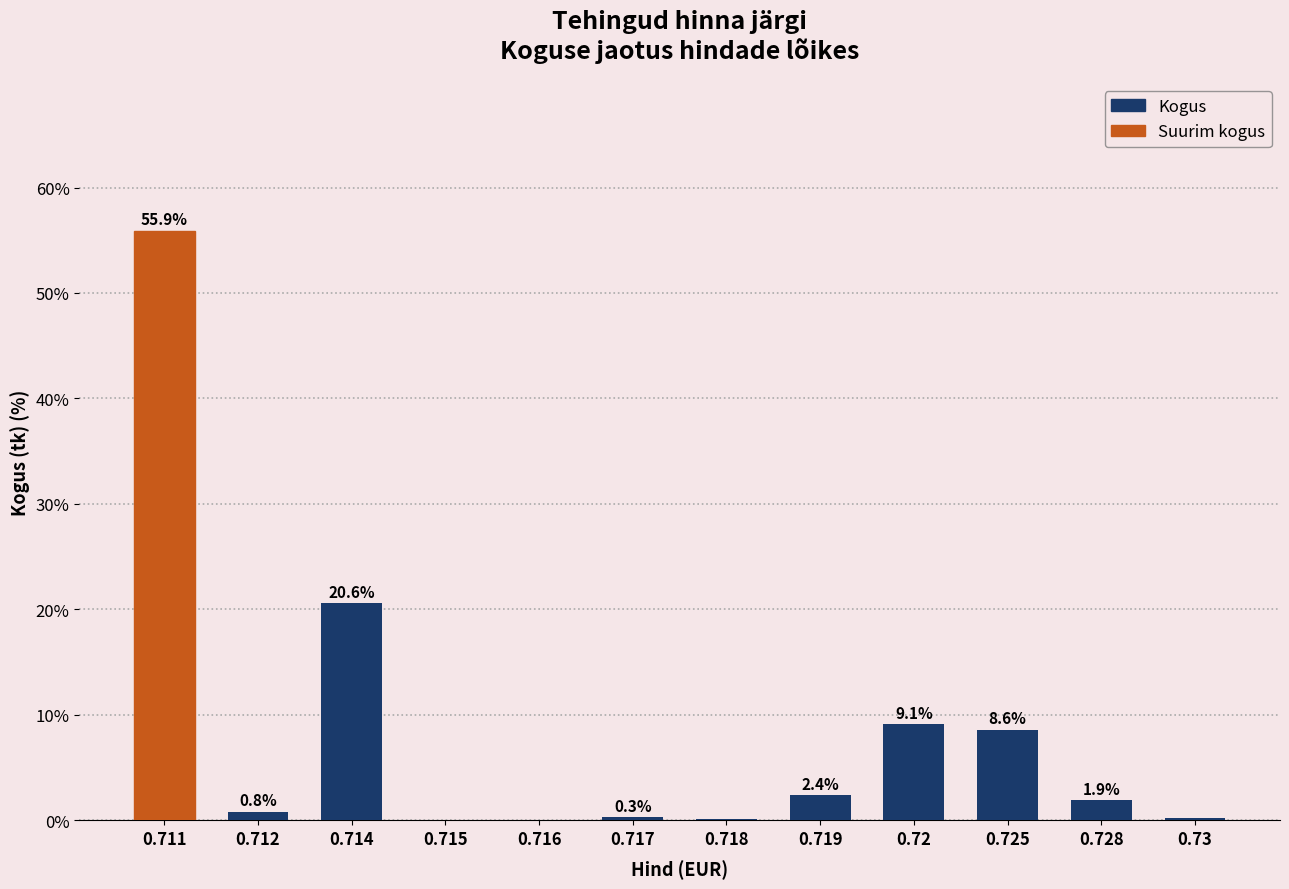

What value does the data have at 0.712?

0.8